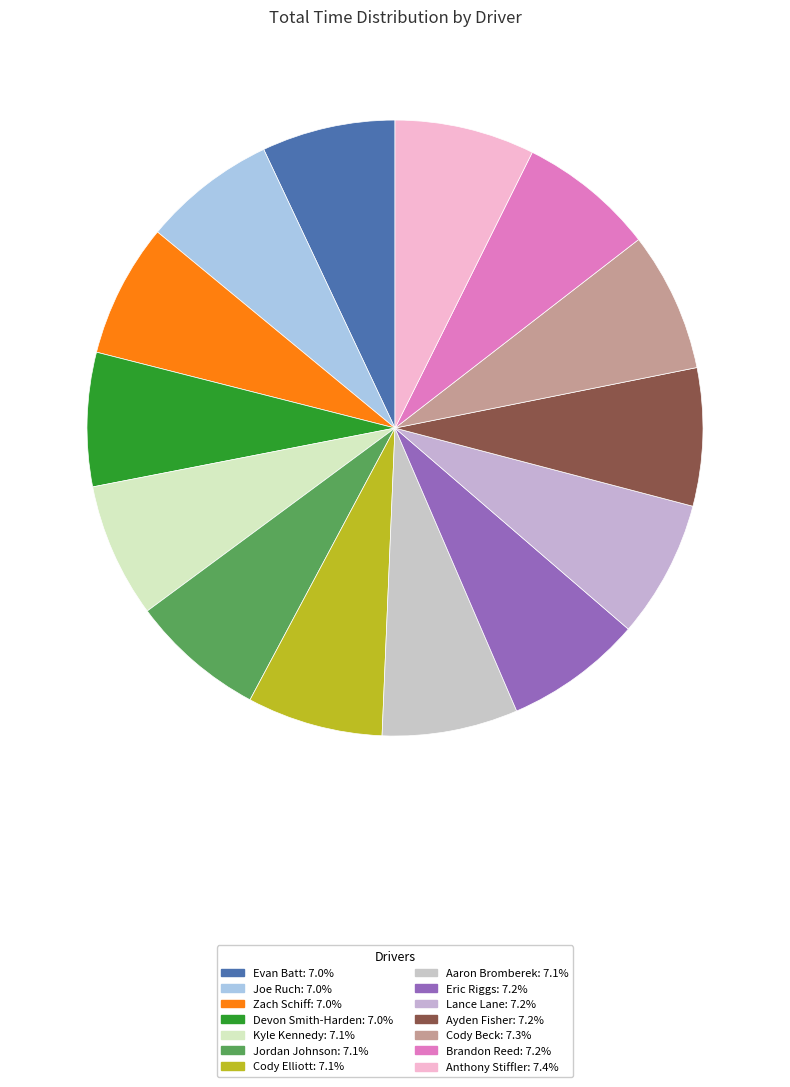

What percentage is the Jordan Johnson slice, to the nearest percent?

7%